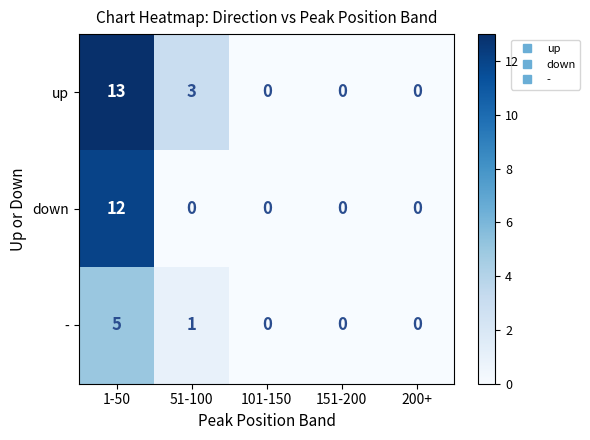

Which series has the largest range (max minus min)?

up